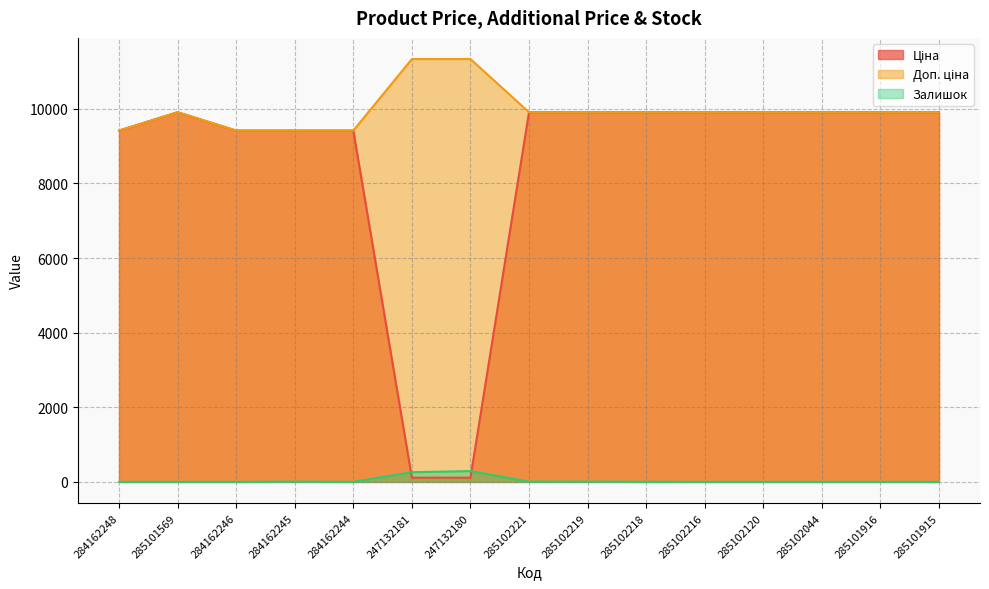

List the labels in order of Доп. ціна value, largest first.

247132181, 247132180, 285101569, 285102221, 285102219, 285102218, 285102216, 285102120, 285102044, 285101916, 285101915, 284162248, 284162246, 284162245, 284162244